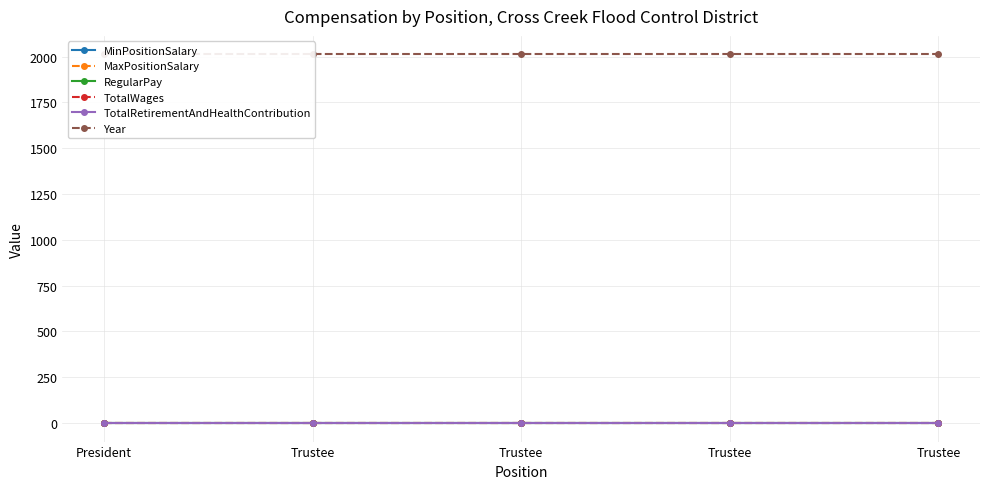

True or false: MaxPositionSalary and RegularPay cross at least once.

False